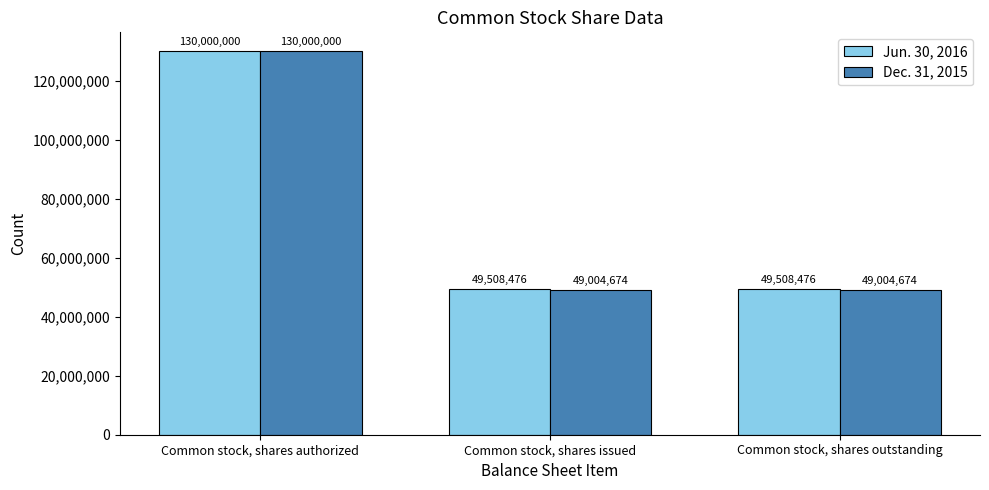

Rank the series at Common stock, shares issued from lowest to highest value.

Dec. 31, 2015, Jun. 30, 2016